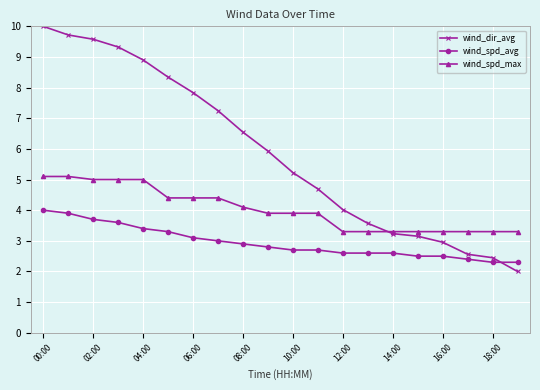

List the series in order of their overall mean, highest first.

wind_dir_avg, wind_spd_max, wind_spd_avg